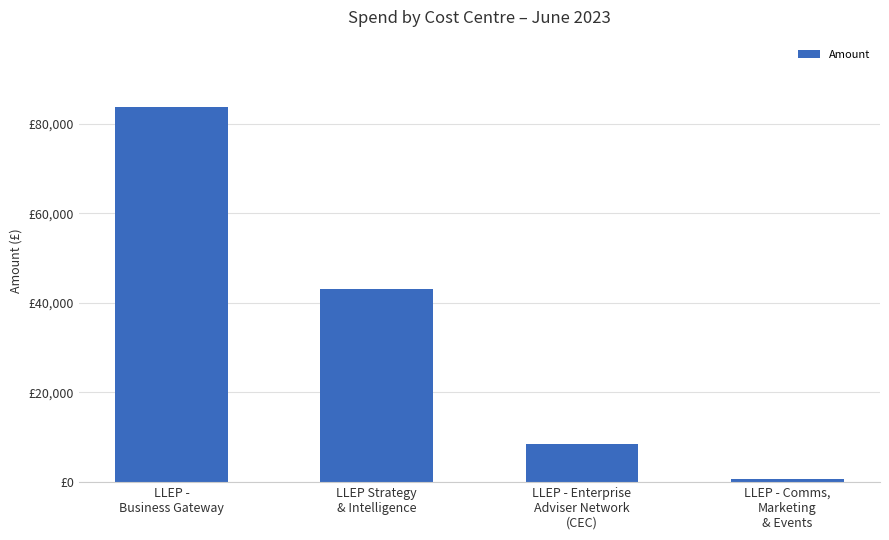

Rank the categories by value from highest to lowest.

LLEP -
Business Gateway, LLEP Strategy
& Intelligence, LLEP - Enterprise
Adviser Network
(CEC), LLEP - Comms,
Marketing
& Events